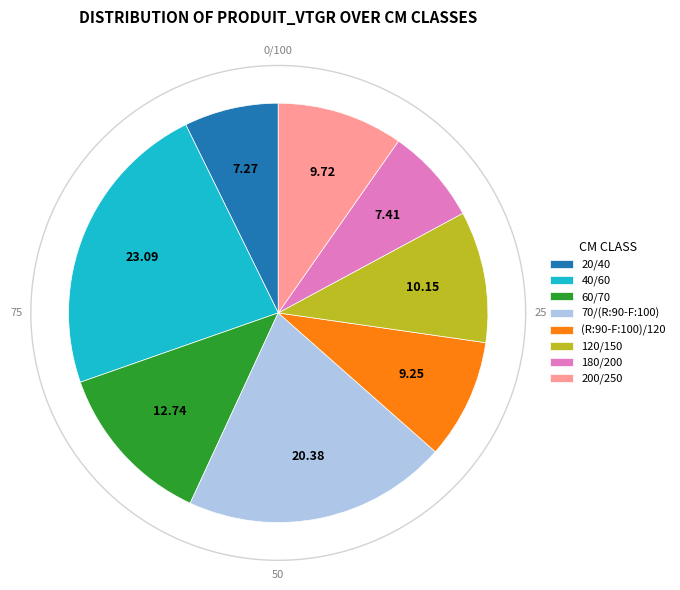

What is the ratio of the value at 200/250 to the value at 20/40?

1.3